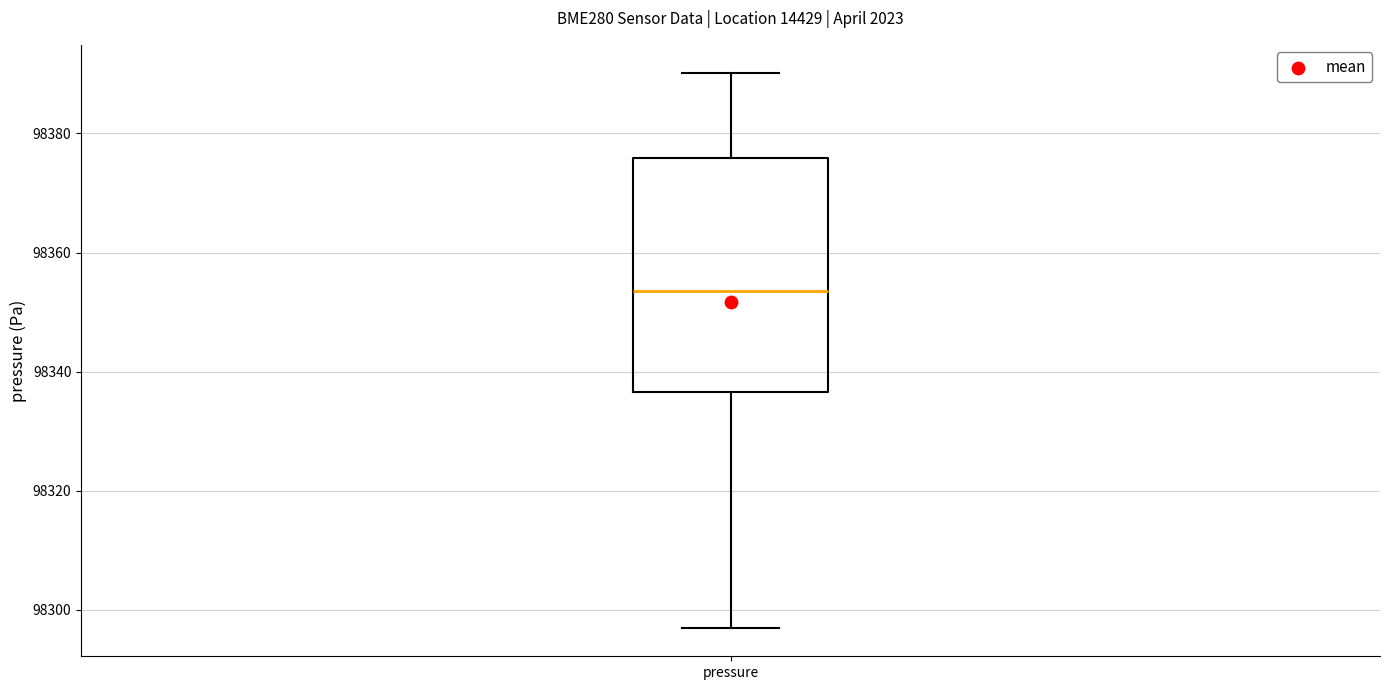

Read this box plot against the y-axis: the position of the median line, the range covered by the box, and the ends of both whiskers. The values are not printed on the chart, so give them approximately, as read against the axis.

median 98354, box 98336 to 98376, whiskers 98296 to 98390